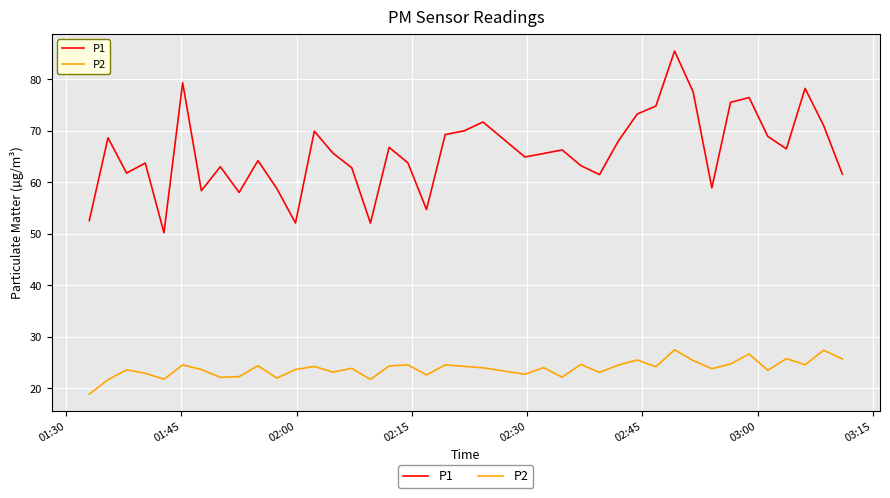

Which series has the largest total across all categories?

P1